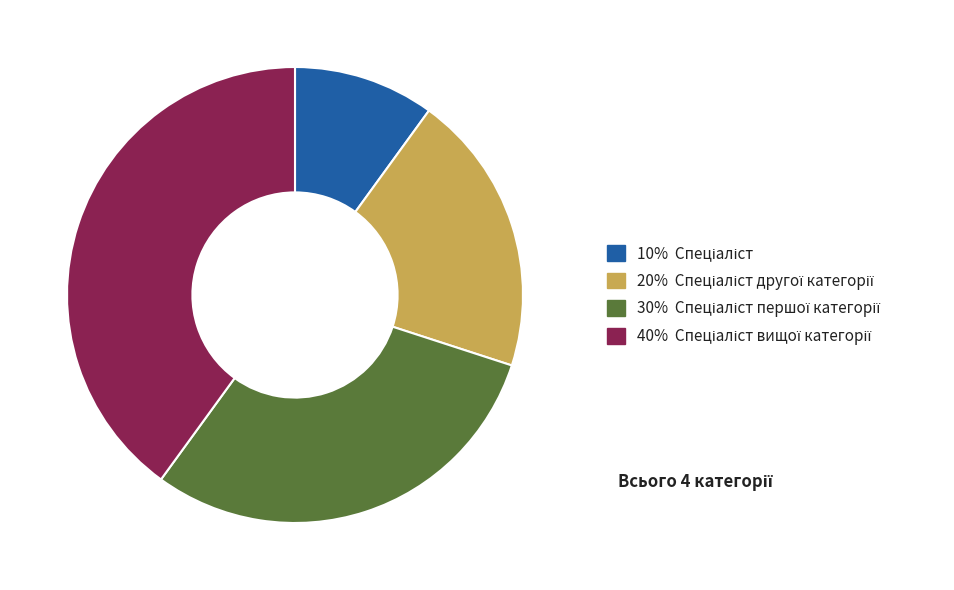

Is there a majority slice in this chart?

No